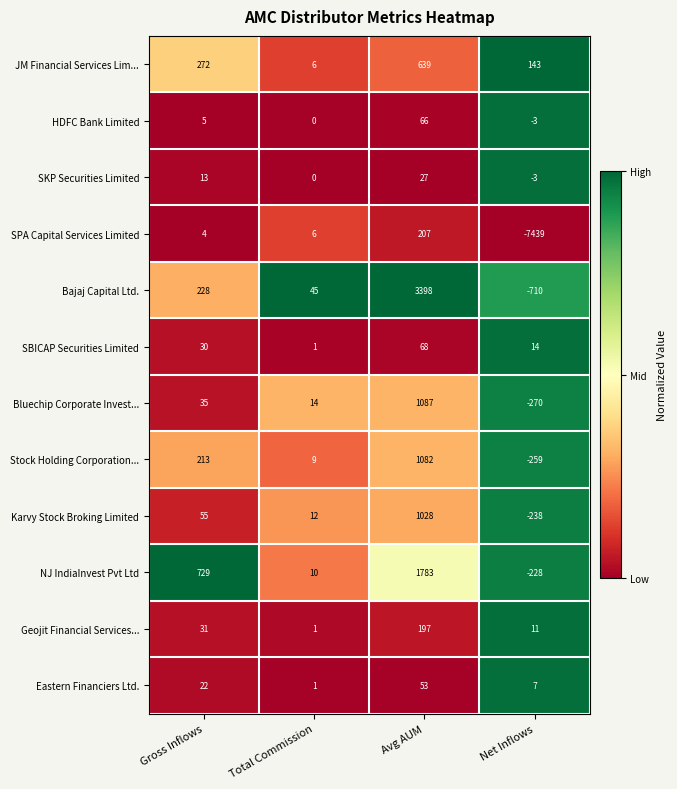

Is it true that SKP Securities Limited equals -4 at Net Inflows?

False